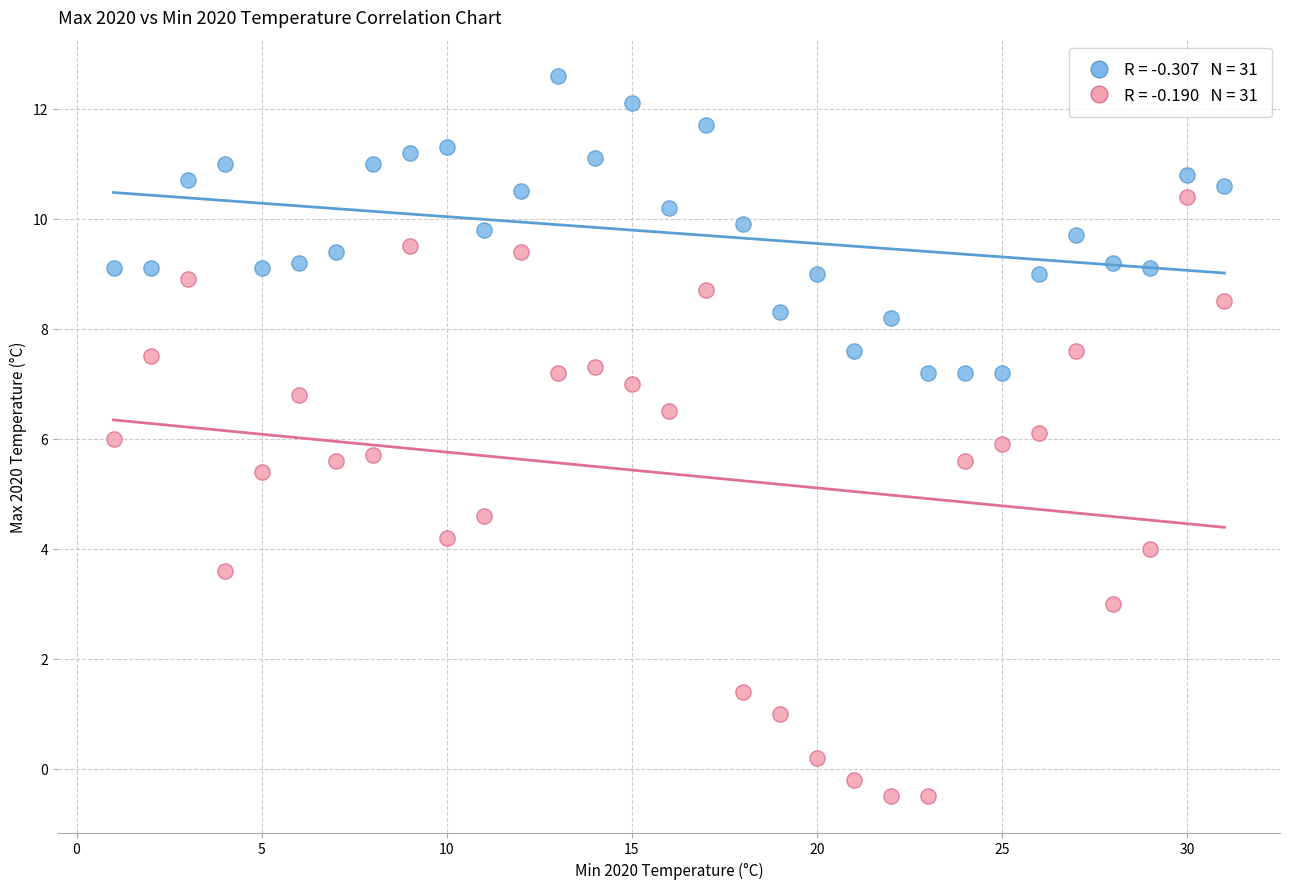

Across all data points, what is the range of Y values (max minus min)?

13.1